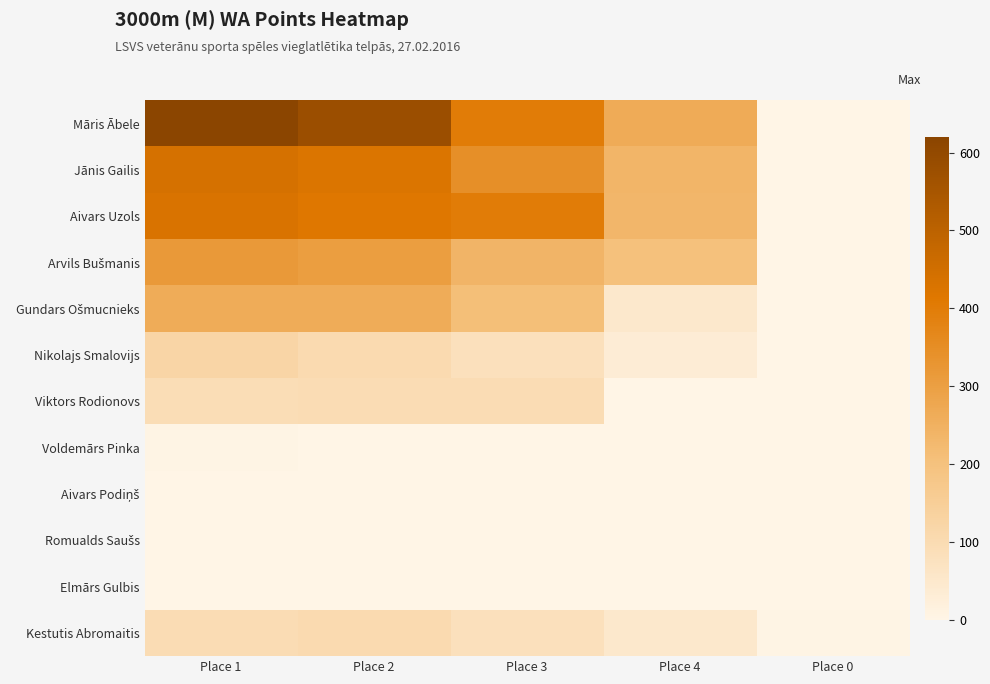

How many series are shown in this chart?

12